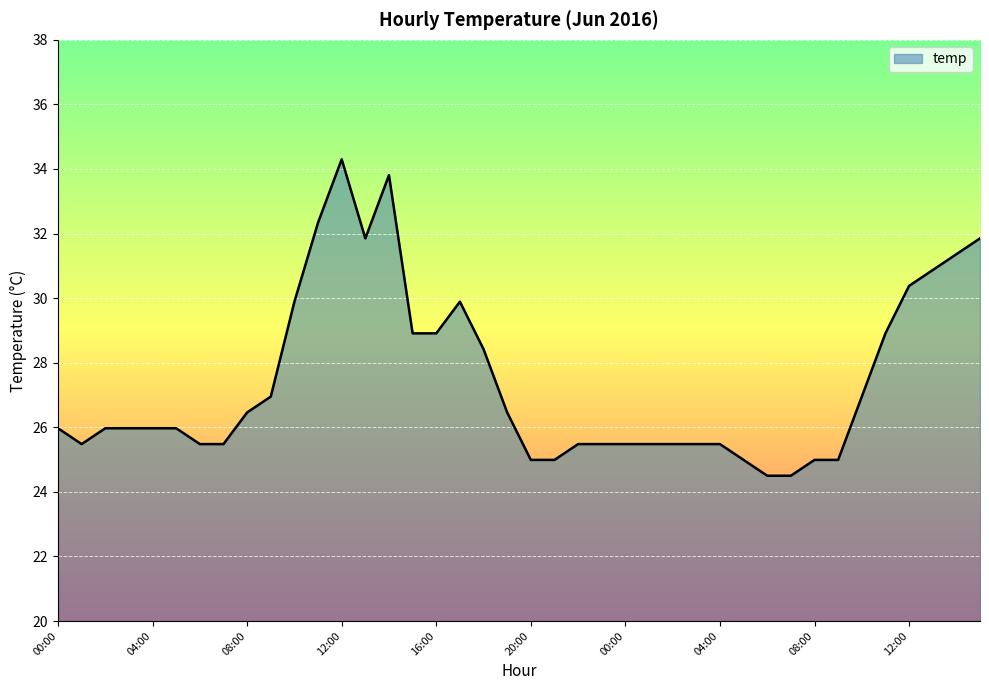

What is the smallest value displayed?

24.5